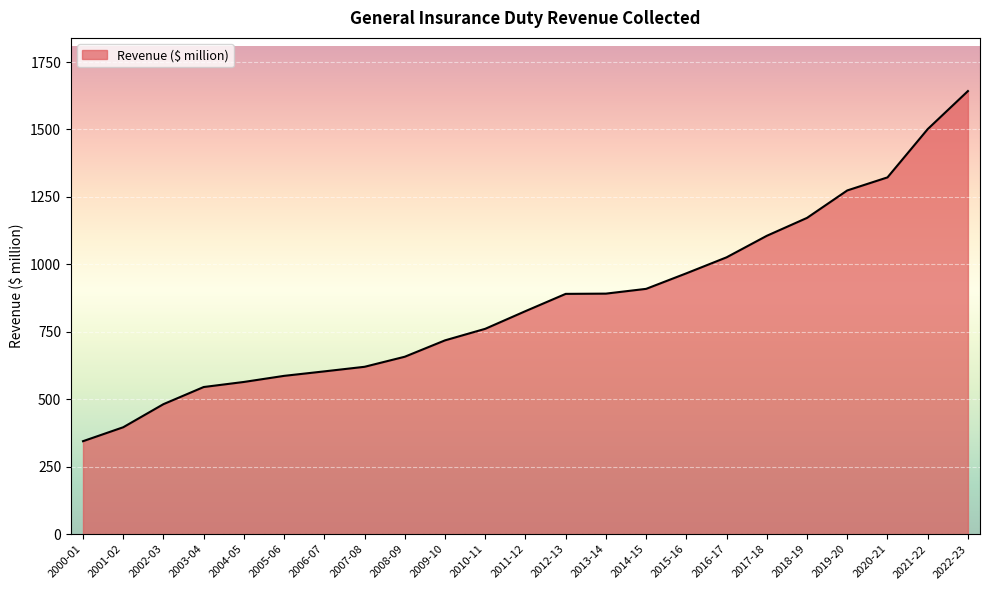

What is the sum of the values at 2021-22 and 2015-16?

2468.2